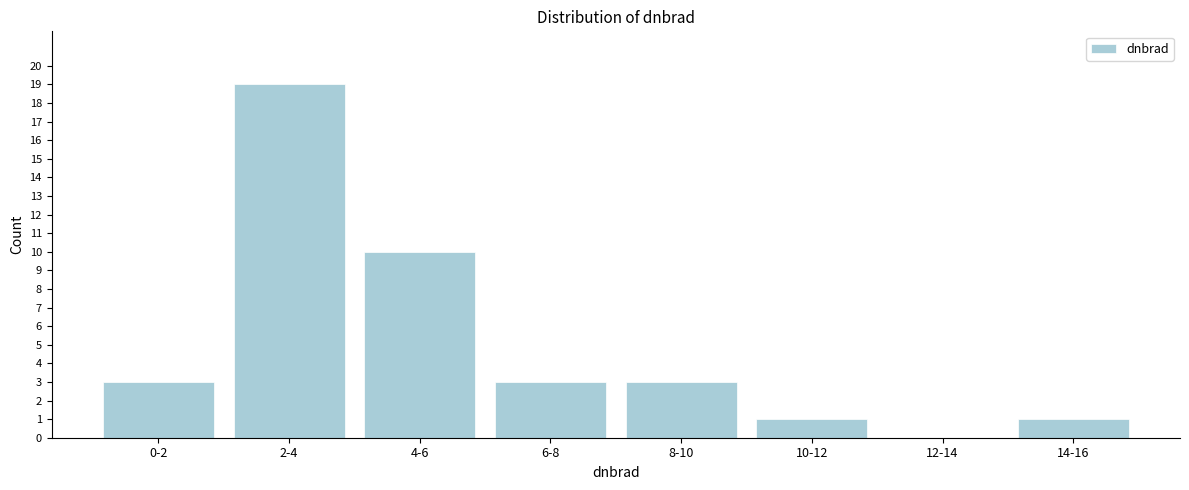

Reading left to right, what are all the values shown in this chart?

0-2=3	2-4=19	4-6=10	6-8=3	8-10=3	10-12=1	12-14=0	14-16=1